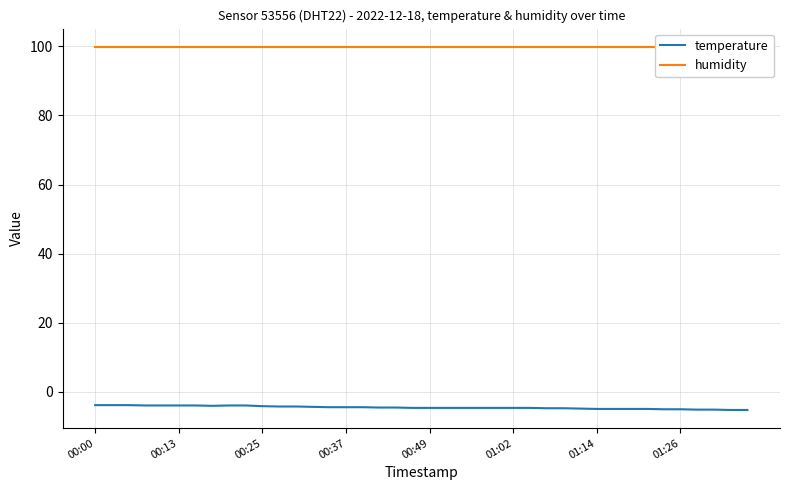

What is the minimum value for temperature?

-5.3